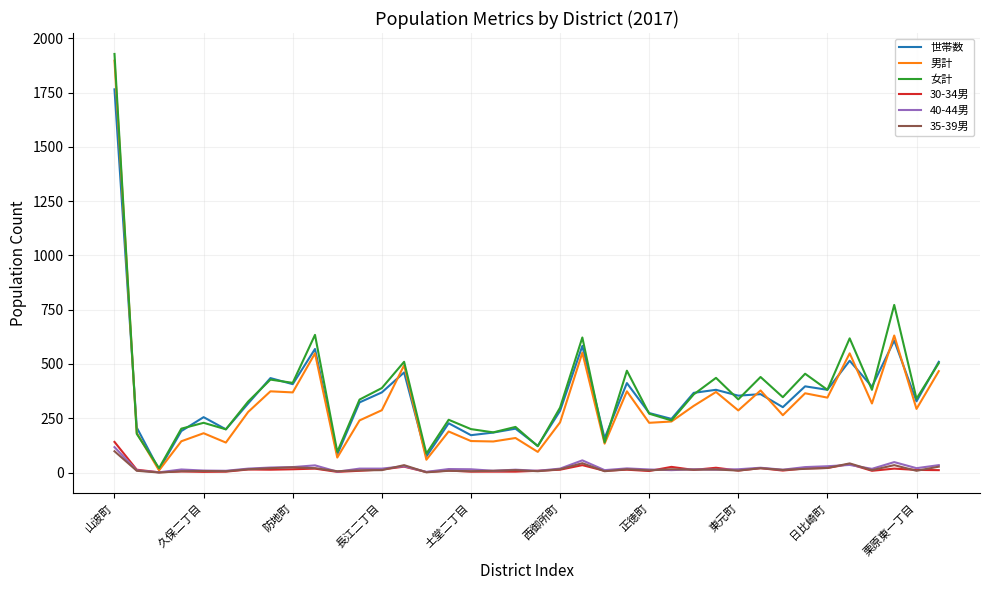

Which series has the widest spread of values?

女計